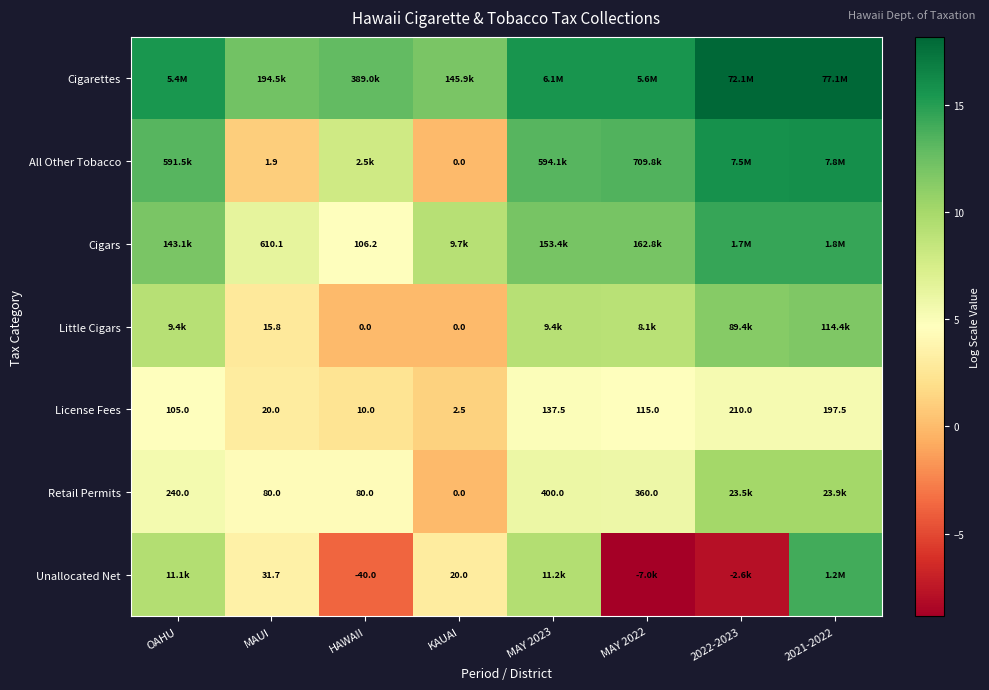

At OAHU, list the series in order from largest to smallest.

Cigarettes, All Other Tobacco, Cigars, Unallocated Net, Little Cigars, Retail Permits, License Fees